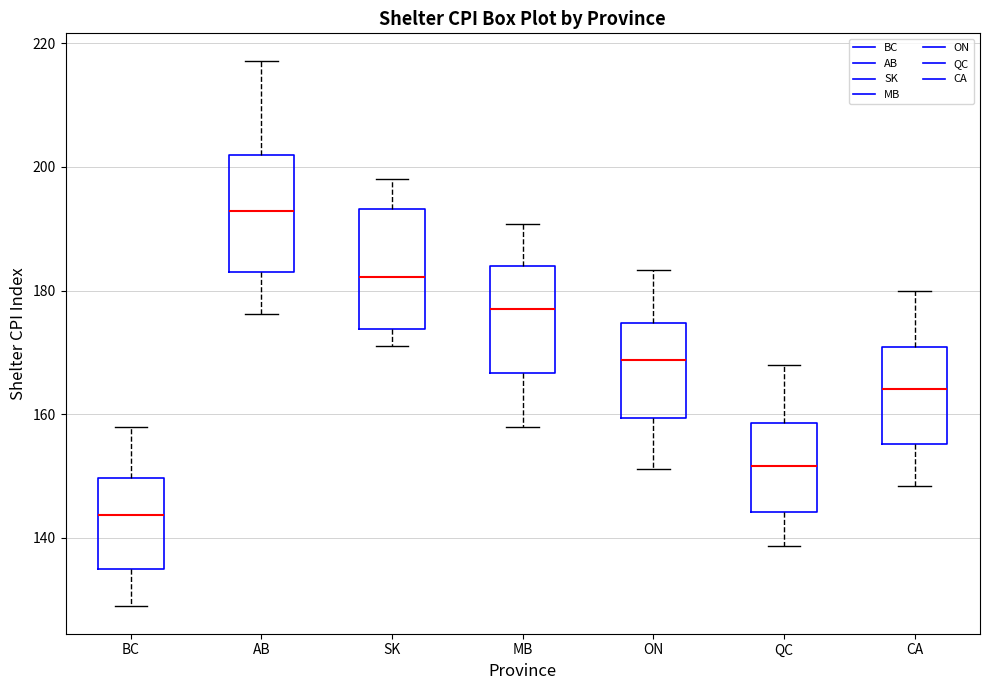

Reading left to right, read every box against the y-axis: the position of its median line, the range the box covers, and the ends of its whiskers. The values are not printed on the chart, so give them approximately, as read against the axis.

BC: median 144, box 134 to 150, whiskers 128 to 158
AB: median 192, box 182 to 202, whiskers 176 to 218
SK: median 182, box 174 to 194, whiskers 172 to 198
MB: median 178, box 166 to 184, whiskers 158 to 190
ON: median 168, box 160 to 174, whiskers 152 to 184
QC: median 152, box 144 to 158, whiskers 138 to 168
CA: median 164, box 156 to 170, whiskers 148 to 180